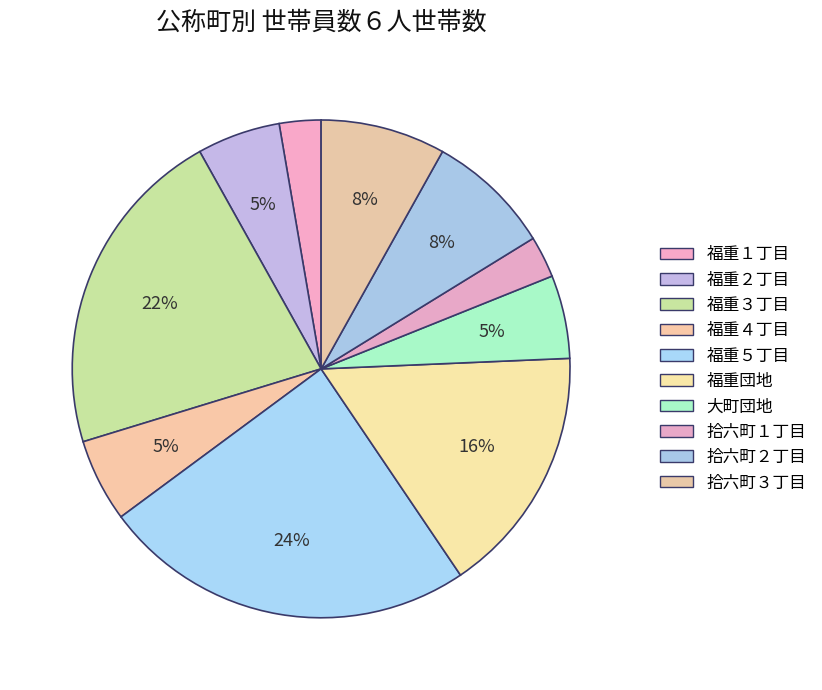

How many segments does this pie chart have?

10